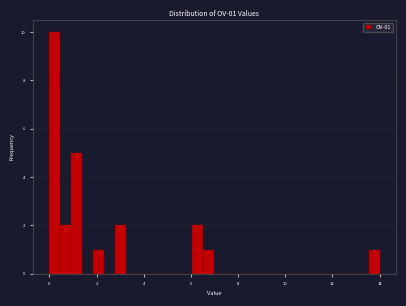

Read against the x-axis, roughly where is the centre of the tallest bar?

0.2